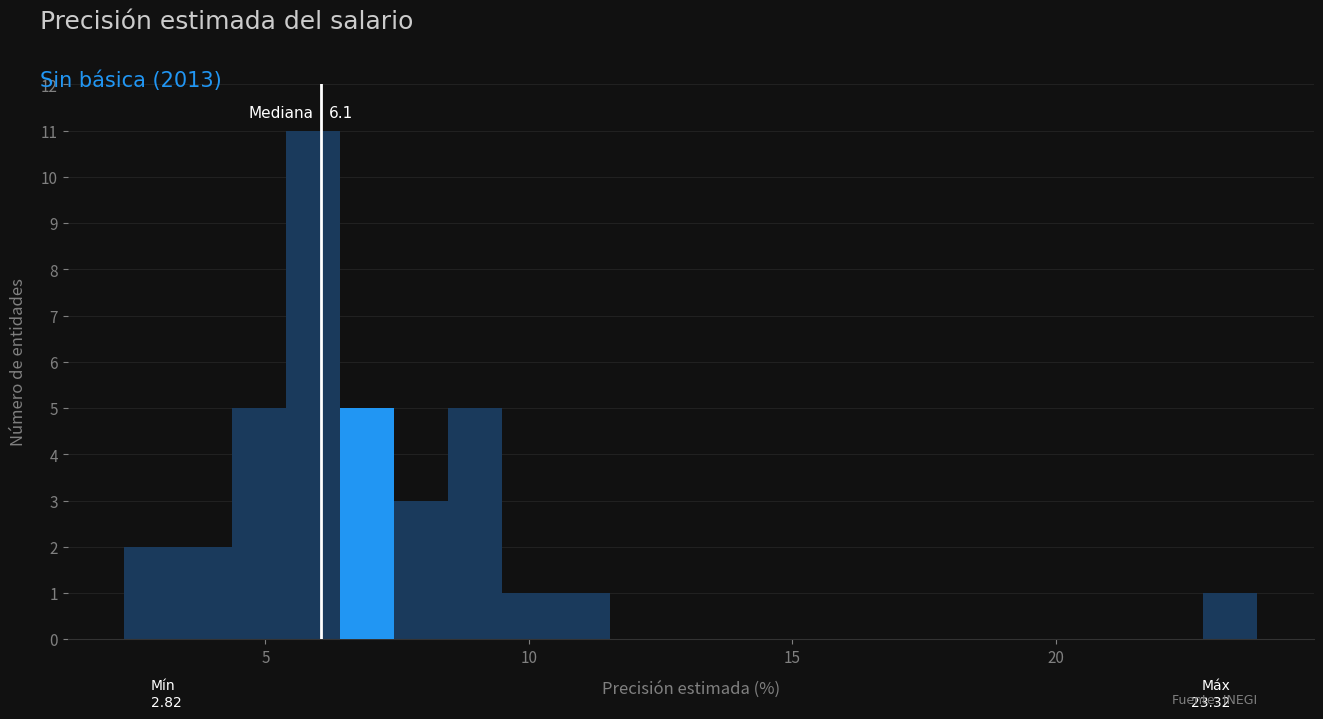

Around what value on the x-axis is the tallest bar? Give the approximate position of its centre, as read against the axis.

6.0